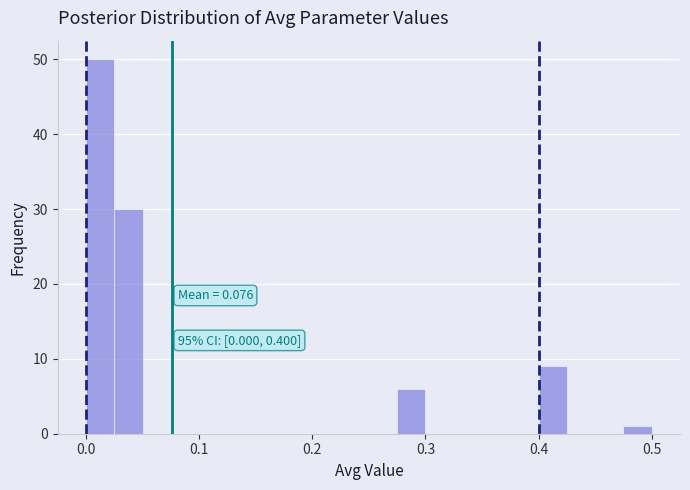

Read against the x-axis, roughly where is the centre of the tallest bar?

0.01